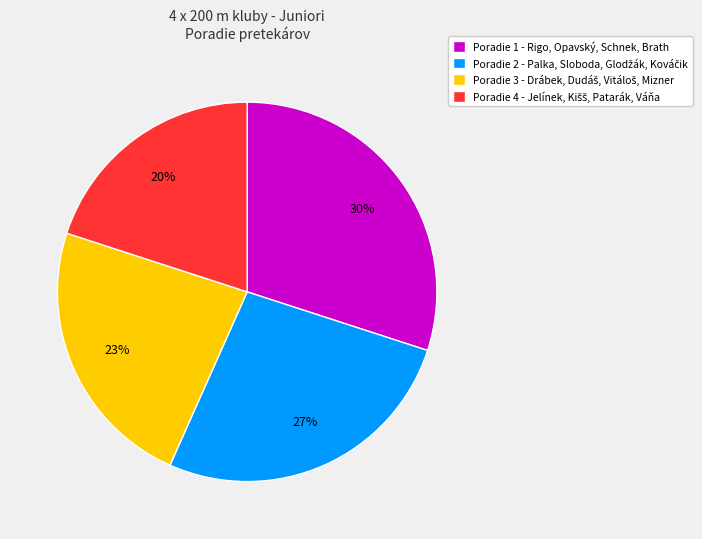

Count the number of slices in the pie.

4